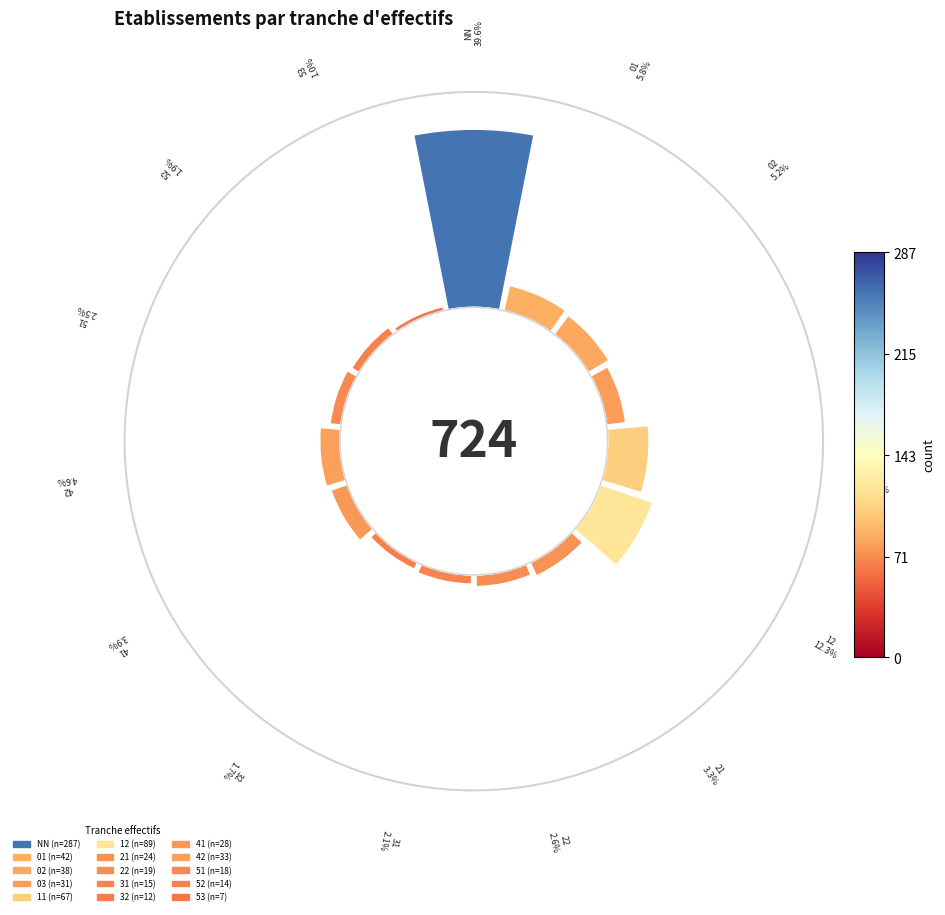

Rank the categories by value from highest to lowest.

NN, 12, 11, 01, 02, 42, 03, 41, 21, 22, 51, 31, 52, 32, 53